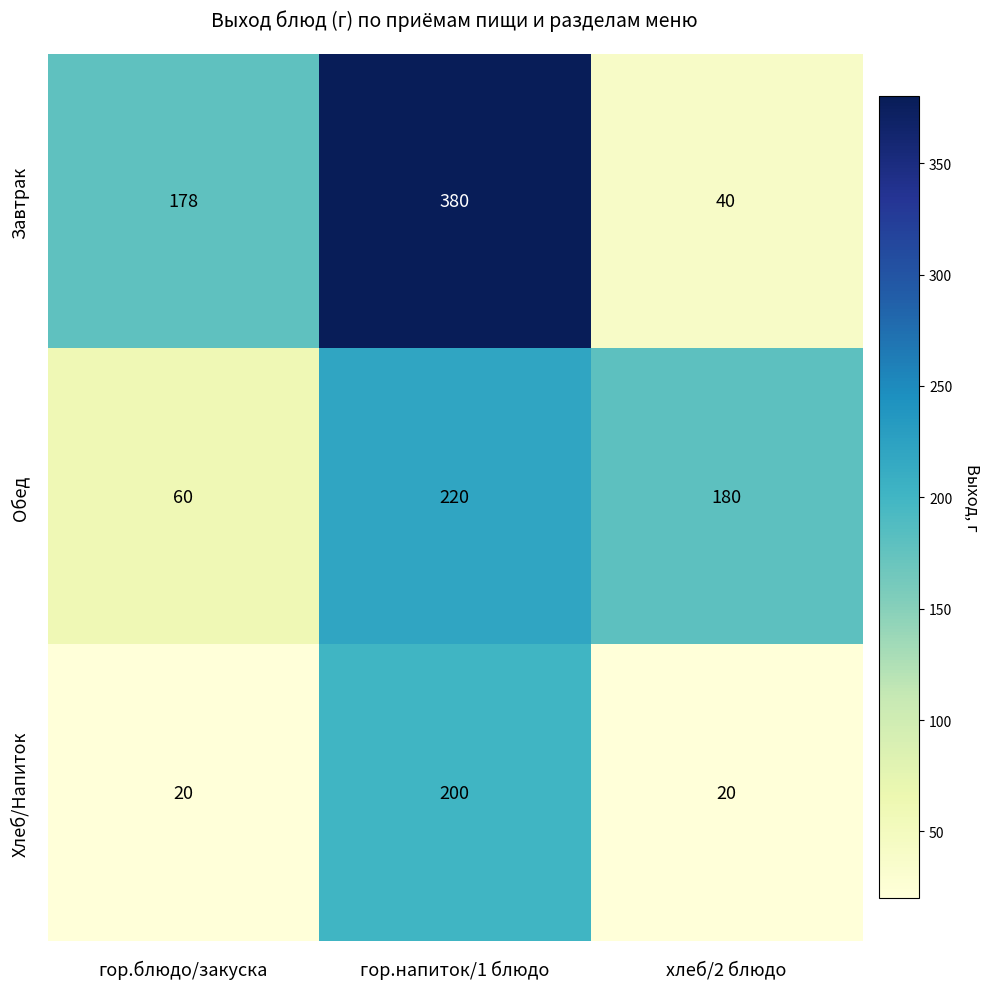

What is the total value across all series at гор.блюдо/закуска?

258